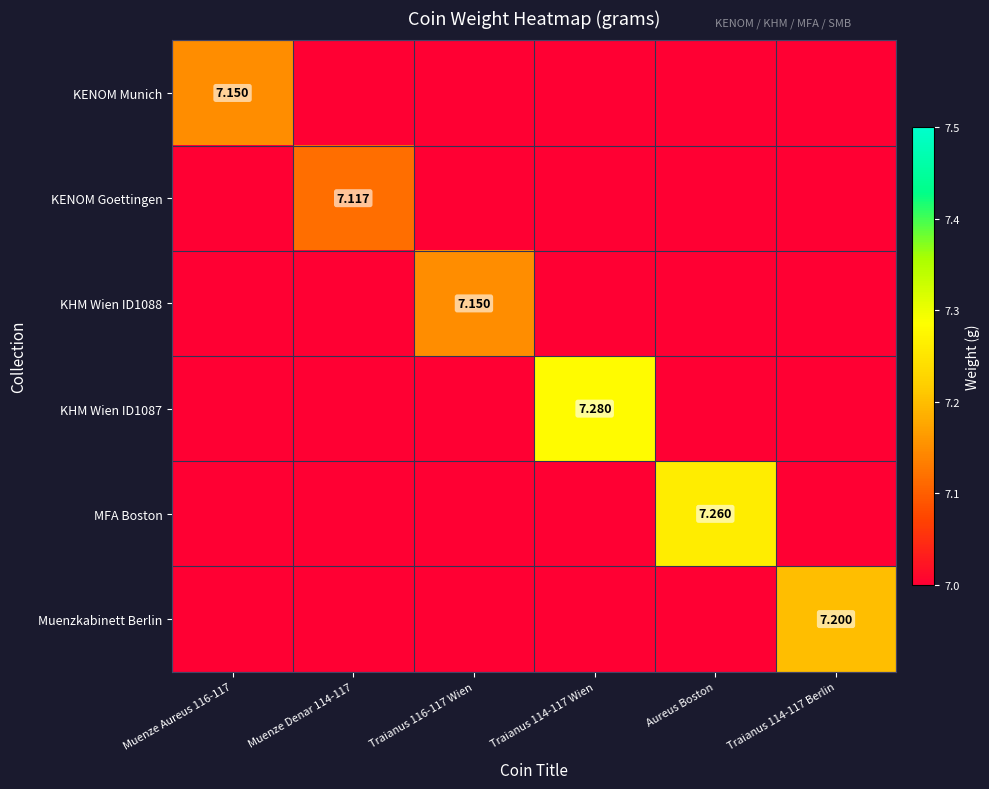

Between Traianus 114-117 Wien and Aureus Boston, which is larger?

Aureus Boston